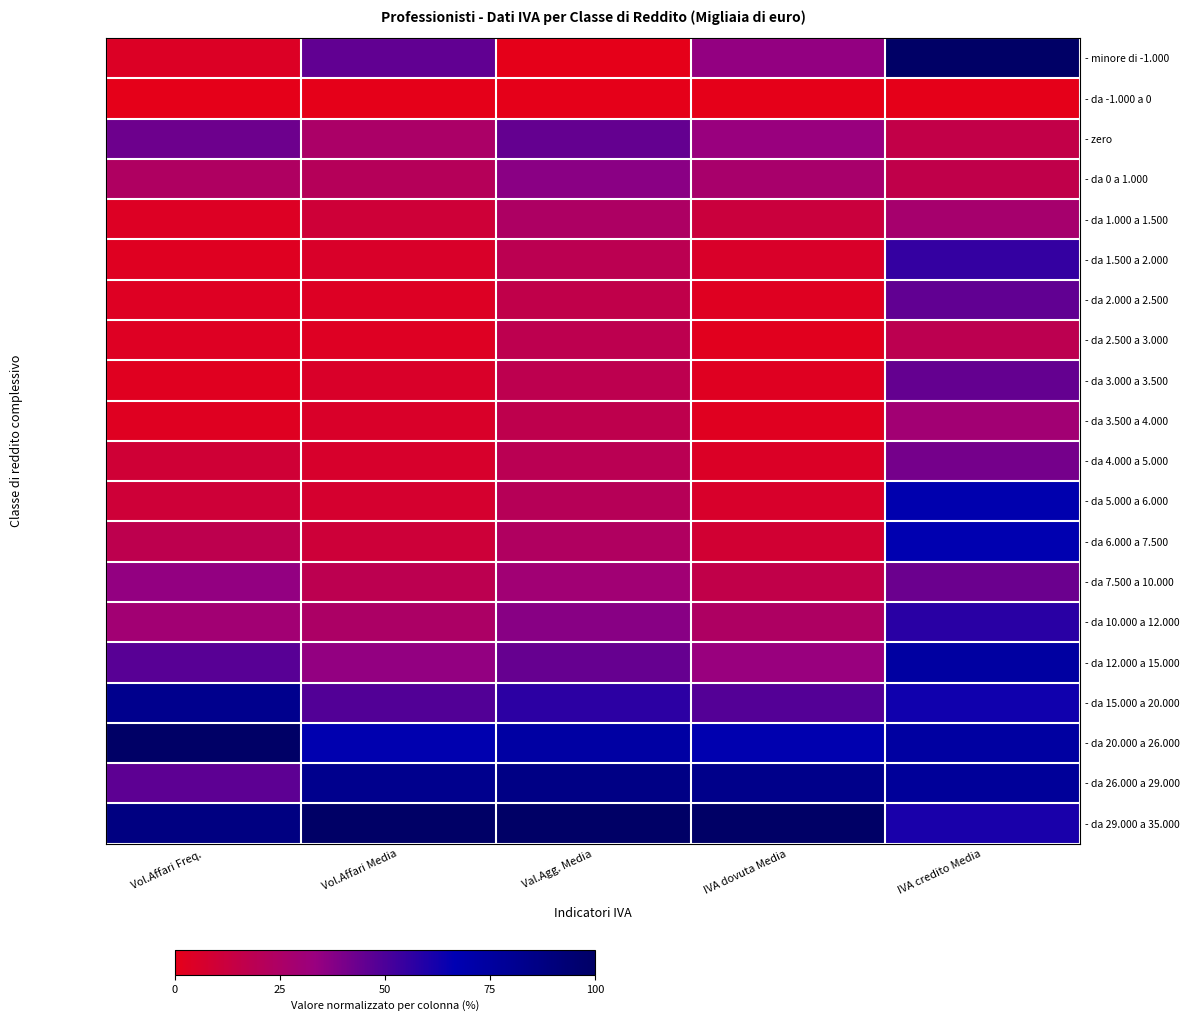

Reading right to left, list all the values displayed in this chart.

- minore di -1.000: IVA credito Media=1.0	IVA dovuta Media=0.3	Val.Agg. Media=0.0	Vol.Affari Media=0.5	Vol.Affari Freq.=0.0
- da -1.000 a 0: IVA credito Media=0.0	IVA dovuta Media=0.0	Val.Agg. Media=0.0	Vol.Affari Media=0.0	Vol.Affari Freq.=0.0
- zero: IVA credito Media=0.2	IVA dovuta Media=0.3	Val.Agg. Media=0.4	Vol.Affari Media=0.3	Vol.Affari Freq.=0.4
- da 0 a 1.000: IVA credito Media=0.2	IVA dovuta Media=0.3	Val.Agg. Media=0.4	Vol.Affari Media=0.2	Vol.Affari Freq.=0.2
- da 1.000 a 1.500: IVA credito Media=0.3	IVA dovuta Media=0.1	Val.Agg. Media=0.2	Vol.Affari Media=0.1	Vol.Affari Freq.=0.0
- da 1.500 a 2.000: IVA credito Media=0.6	IVA dovuta Media=0.1	Val.Agg. Media=0.2	Vol.Affari Media=0.1	Vol.Affari Freq.=0.0
- da 2.000 a 2.500: IVA credito Media=0.5	IVA dovuta Media=0.0	Val.Agg. Media=0.2	Vol.Affari Media=0.0	Vol.Affari Freq.=0.0
- da 2.500 a 3.000: IVA credito Media=0.2	IVA dovuta Media=0.0	Val.Agg. Media=0.2	Vol.Affari Media=0.0	Vol.Affari Freq.=0.0
- da 3.000 a 3.500: IVA credito Media=0.4	IVA dovuta Media=0.0	Val.Agg. Media=0.2	Vol.Affari Media=0.1	Vol.Affari Freq.=0.0
- da 3.500 a 4.000: IVA credito Media=0.3	IVA dovuta Media=0.0	Val.Agg. Media=0.2	Vol.Affari Media=0.1	Vol.Affari Freq.=0.0
- da 4.000 a 5.000: IVA credito Media=0.4	IVA dovuta Media=0.0	Val.Agg. Media=0.2	Vol.Affari Media=0.1	Vol.Affari Freq.=0.1
- da 5.000 a 6.000: IVA credito Media=0.7	IVA dovuta Media=0.1	Val.Agg. Media=0.2	Vol.Affari Media=0.1	Vol.Affari Freq.=0.1
- da 6.000 a 7.500: IVA credito Media=0.7	IVA dovuta Media=0.1	Val.Agg. Media=0.2	Vol.Affari Media=0.1	Vol.Affari Freq.=0.2
- da 7.500 a 10.000: IVA credito Media=0.4	IVA dovuta Media=0.2	Val.Agg. Media=0.3	Vol.Affari Media=0.2	Vol.Affari Freq.=0.3
- da 10.000 a 12.000: IVA credito Media=0.6	IVA dovuta Media=0.2	Val.Agg. Media=0.4	Vol.Affari Media=0.2	Vol.Affari Freq.=0.3
- da 12.000 a 15.000: IVA credito Media=0.7	IVA dovuta Media=0.3	Val.Agg. Media=0.4	Vol.Affari Media=0.3	Vol.Affari Freq.=0.5
- da 15.000 a 20.000: IVA credito Media=0.6	IVA dovuta Media=0.5	Val.Agg. Media=0.6	Vol.Affari Media=0.5	Vol.Affari Freq.=0.8
- da 20.000 a 26.000: IVA credito Media=0.7	IVA dovuta Media=0.7	Val.Agg. Media=0.7	Vol.Affari Media=0.7	Vol.Affari Freq.=1.0
- da 26.000 a 29.000: IVA credito Media=0.8	IVA dovuta Media=0.8	Val.Agg. Media=0.9	Vol.Affari Media=0.8	Vol.Affari Freq.=0.5
- da 29.000 a 35.000: IVA credito Media=0.6	IVA dovuta Media=1.0	Val.Agg. Media=1.0	Vol.Affari Media=1.0	Vol.Affari Freq.=0.9